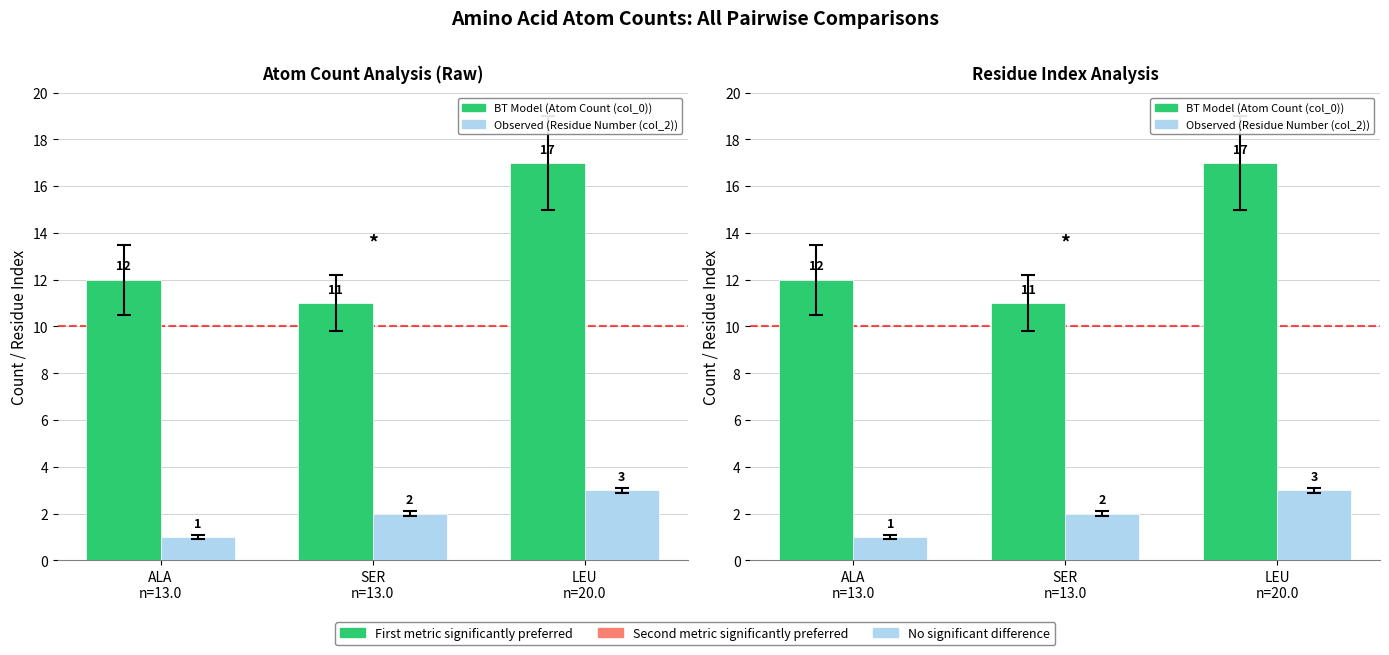

Which label corresponds to the smallest value in the chart?

ALA
n=13.0